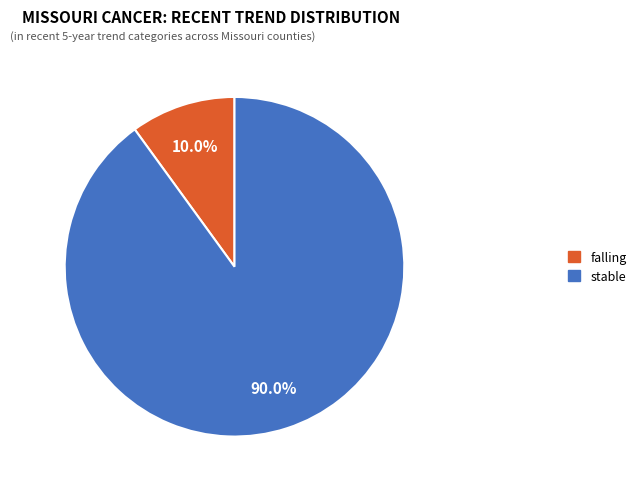

Combined, do falling and stable account for over 50%?

Yes